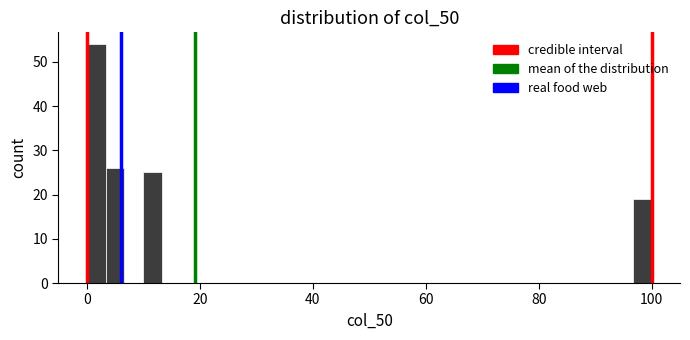

Around what value on the x-axis is the tallest bar? Give the approximate position of its centre, as read against the axis.

2